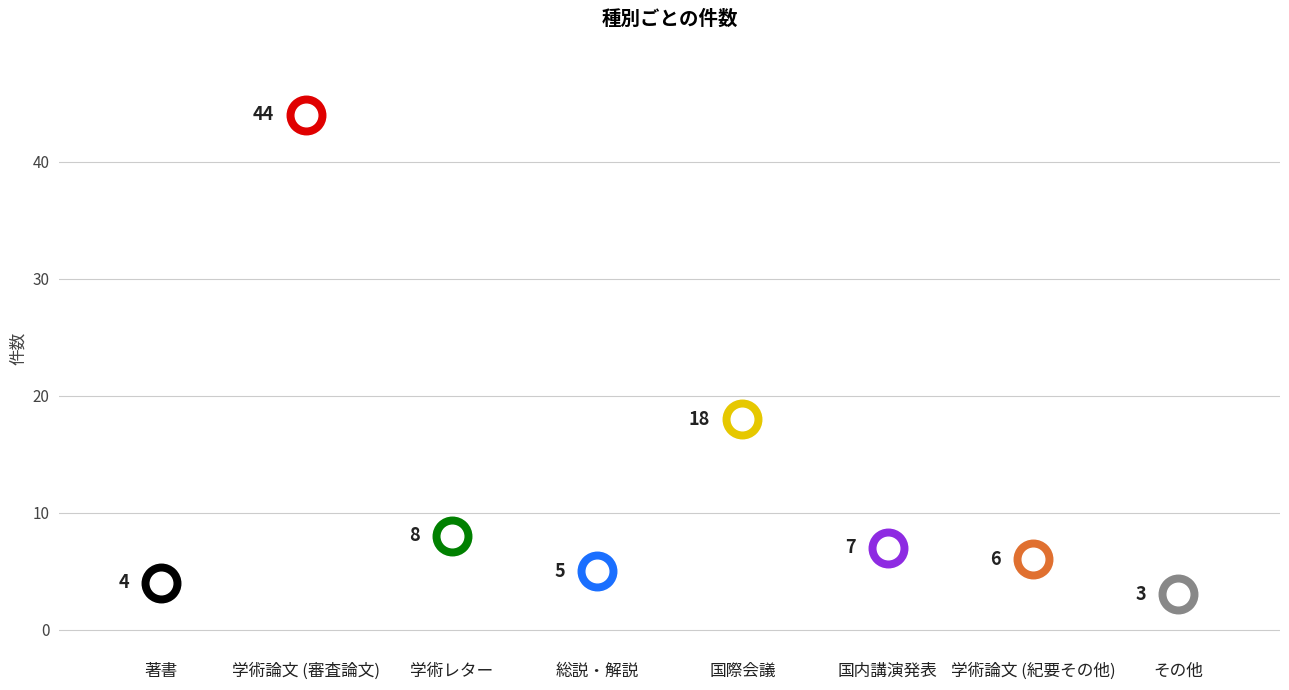

Which has a higher value, 学術論文 (紀要その他) or 総説・解説?

学術論文 (紀要その他)